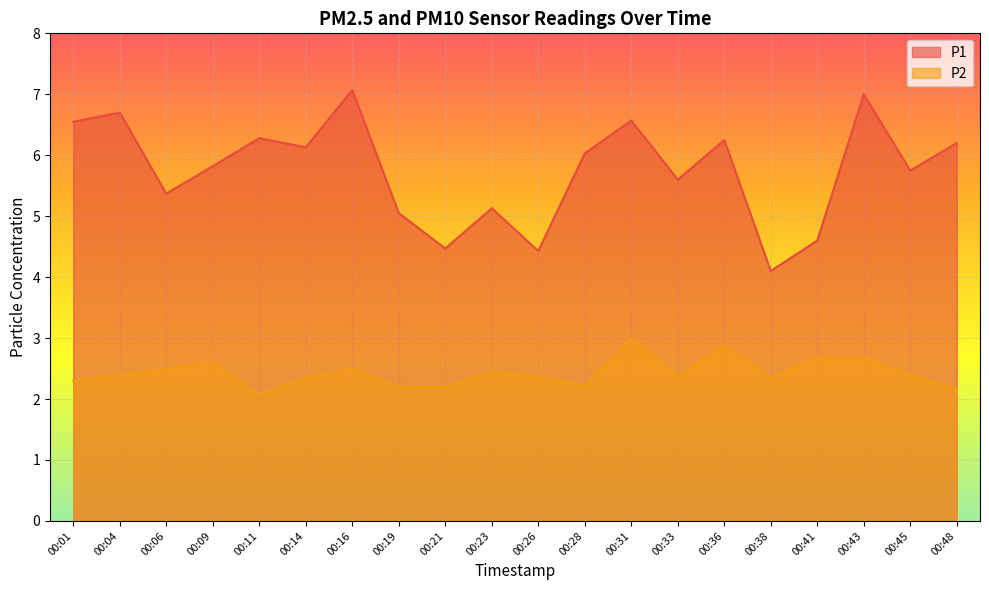

What is the difference between the P1 values at 00:43 and 00:41?

2.4